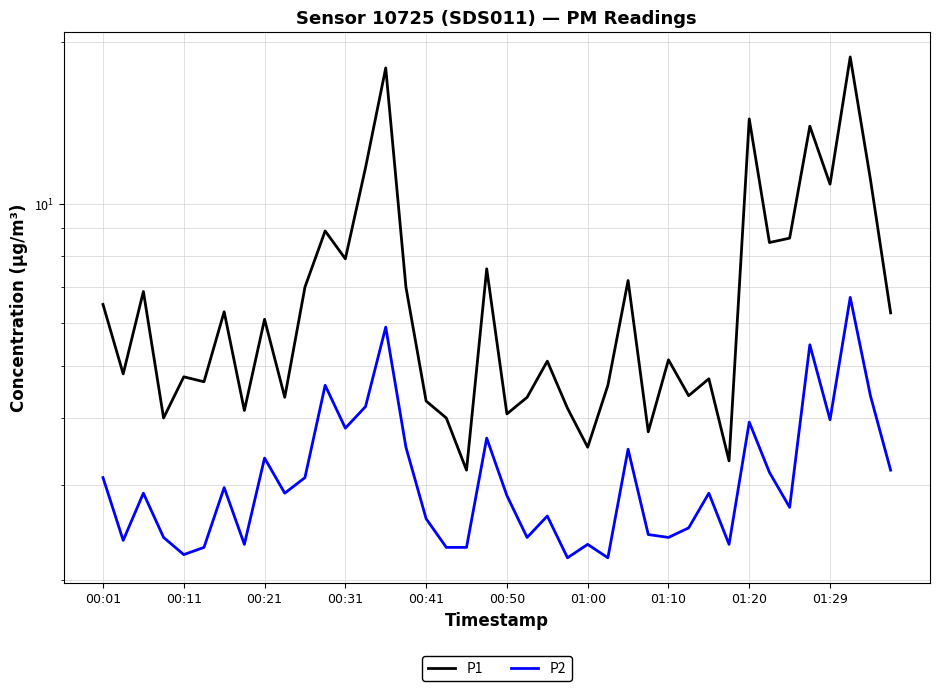

What is the total value across all series at 21?

6.8